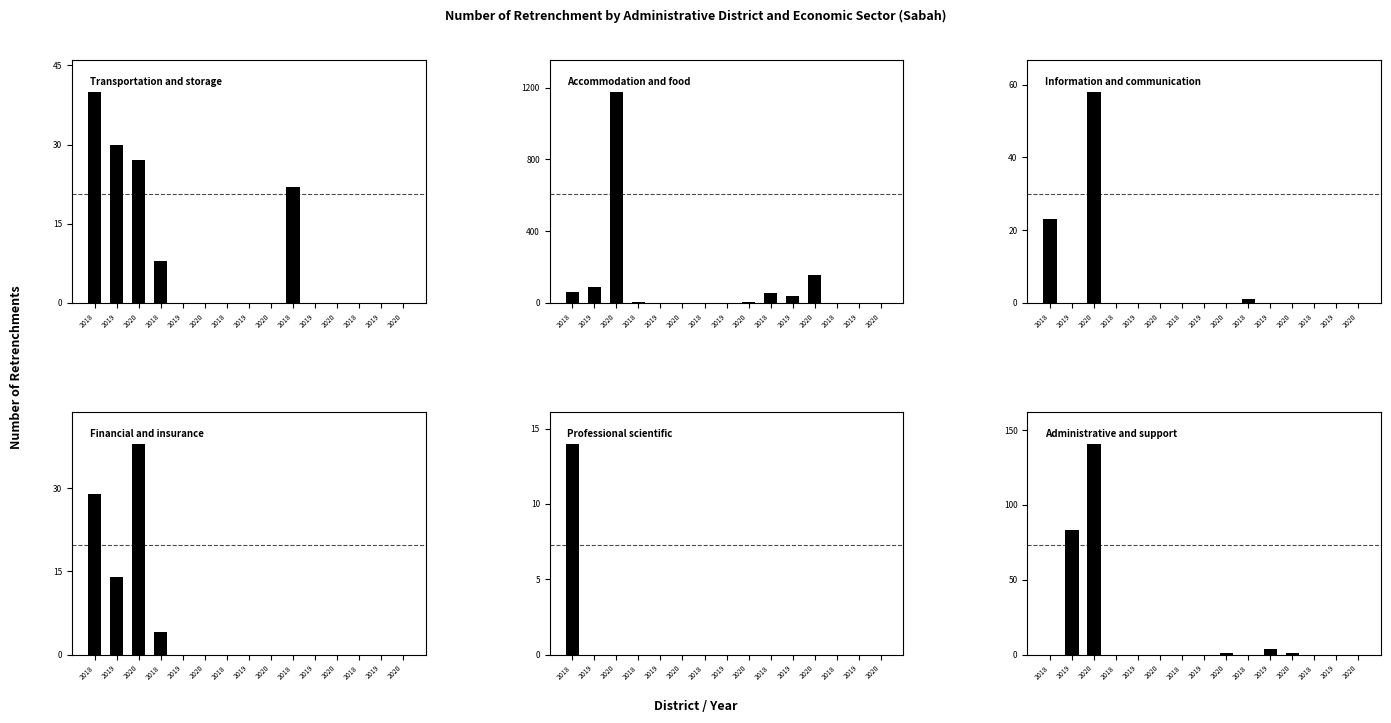

Reading right to left, what are all the values shown in this chart?

Transportation and storage: 2020=0	2019=0	2018=0	2020=0	2019=0	2018=22	2020=0	2019=0	2018=0	2020=0	2019=0	2018=8	2020=27	2019=30	2018=40
Accommodation and food and beverage service activities: 2020=0	2019=0	2018=0	2020=154	2019=40	2018=53	2020=7	2019=0	2018=0	2020=0	2019=0	2018=5	2020=1178	2019=89	2018=58
Information and communication: 2020=0	2019=0	2018=0	2020=0	2019=0	2018=1	2020=0	2019=0	2018=0	2020=0	2019=0	2018=0	2020=58	2019=0	2018=23
Financial and insurance/takaful activities: 2020=0	2019=0	2018=0	2020=0	2019=0	2018=0	2020=0	2019=0	2018=0	2020=0	2019=0	2018=4	2020=38	2019=14	2018=29
Professional scientific and technical activities: 2020=0	2019=0	2018=0	2020=0	2019=0	2018=0	2020=0	2019=0	2018=0	2020=0	2019=0	2018=0	2020=0	2019=0	2018=14
Administrative and support service activities: 2020=0	2019=0	2018=0	2020=1	2019=4	2018=0	2020=1	2019=0	2018=0	2020=0	2019=0	2018=0	2020=141	2019=83	2018=0